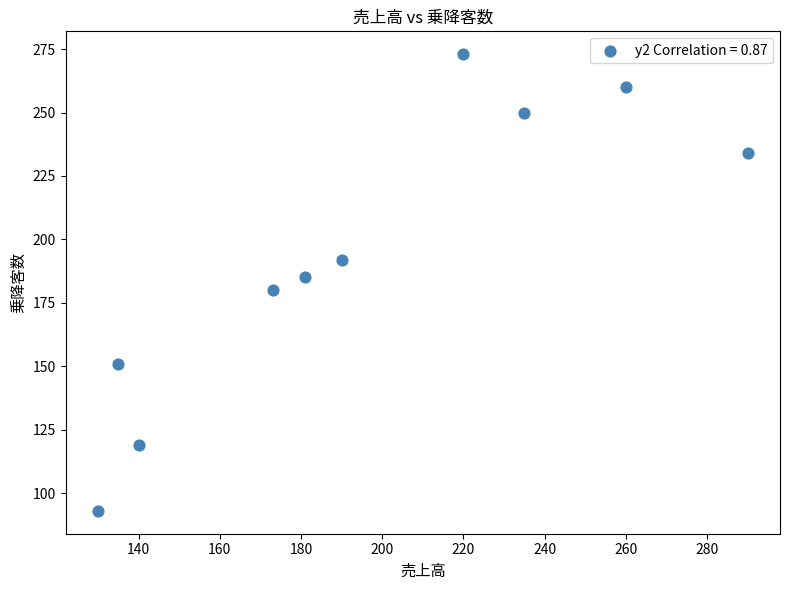

What is the range of X values (max minus min)?

160